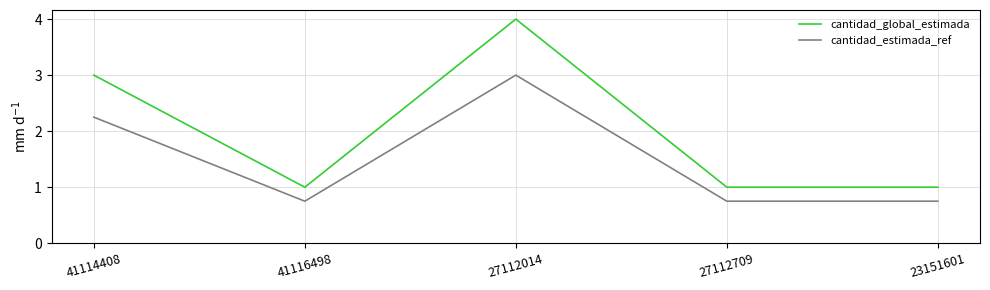

Between 27112014 and 27112709, which series saw the biggest shift?

cantidad_global_estimada